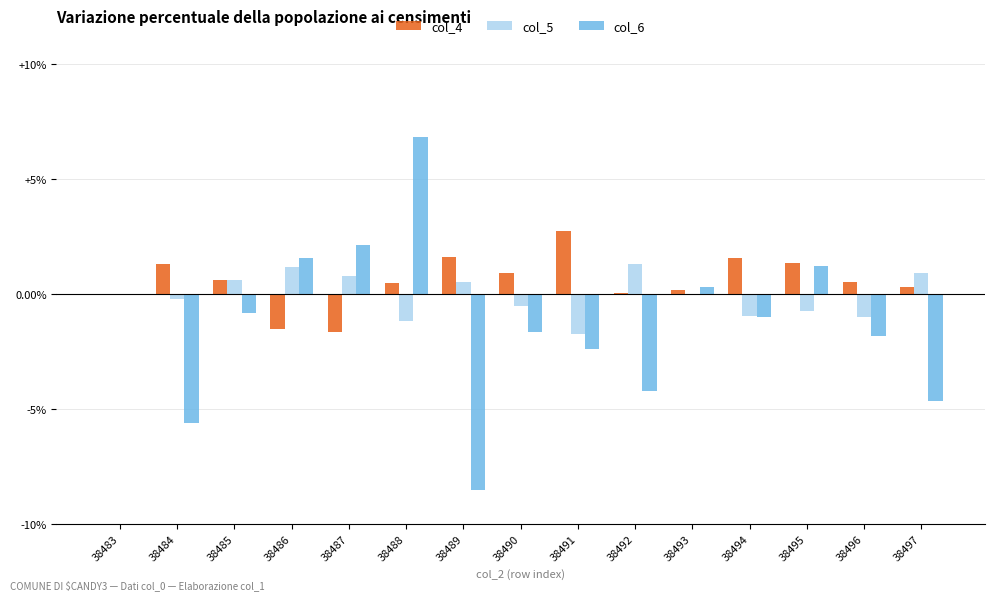

Is the value of col_4 at 38495 greater than the value of col_5 at 38483?

Yes